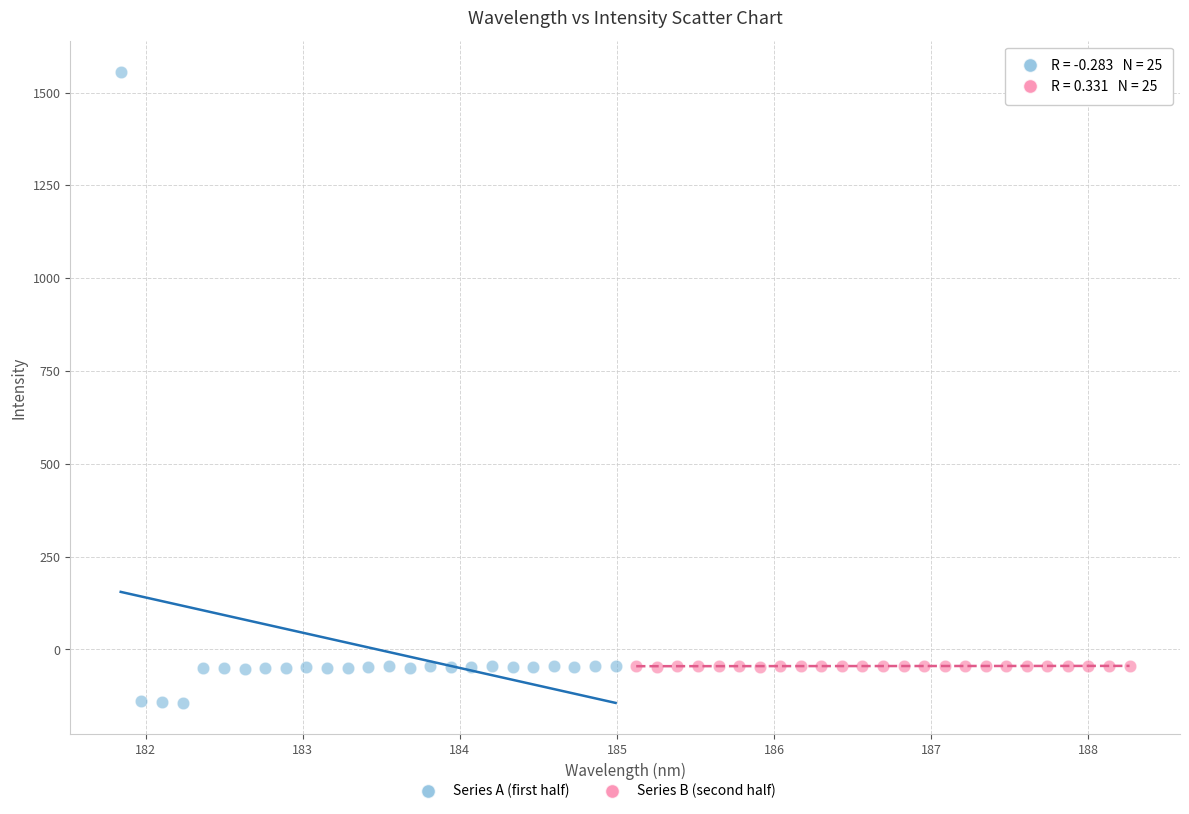

Which series has the largest Y range (max minus min)?

Series A (first half)